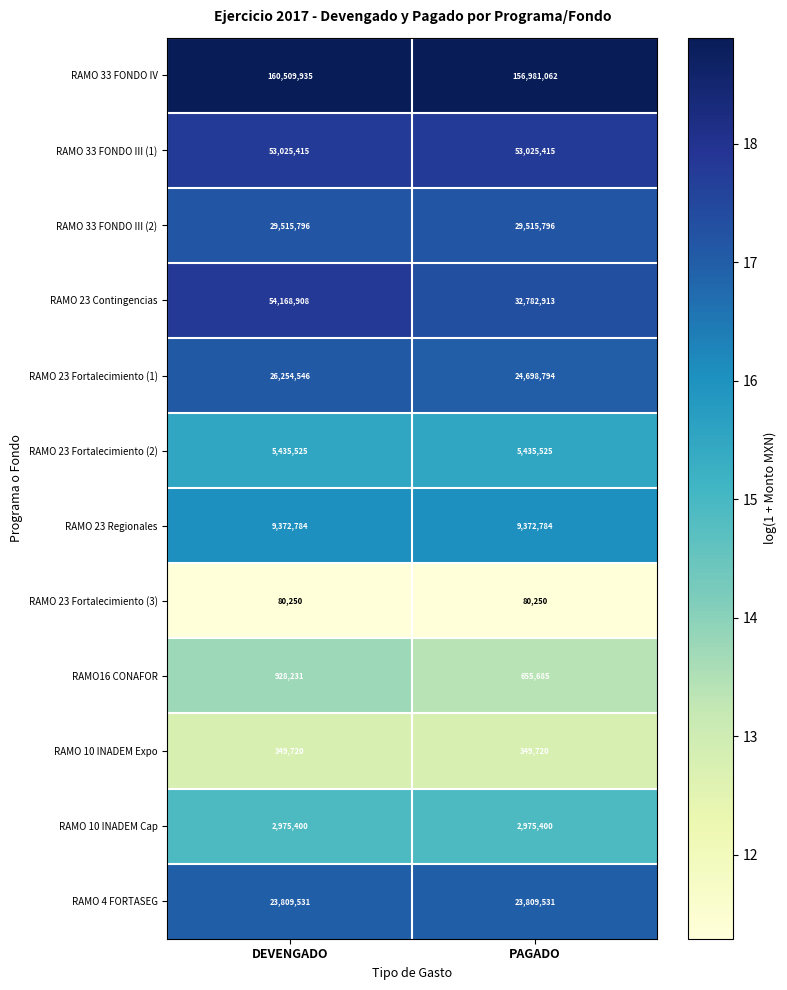

At which label is RAMO 23 Contingencias closest to 43475910?

PAGADO